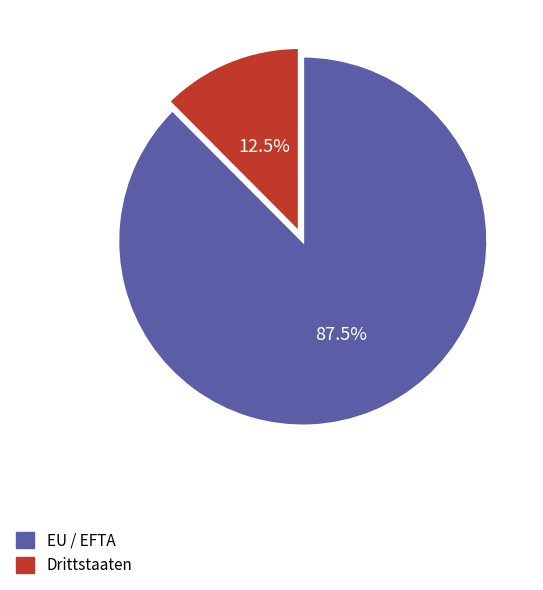

What percentage is NOT represented by Drittstaaten?

87.5%